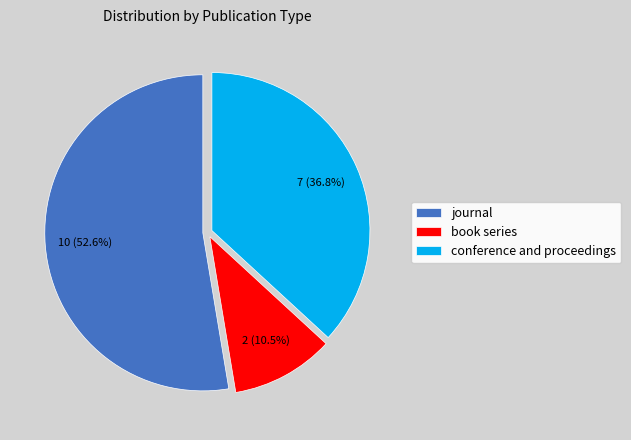

What percentage is NOT represented by book series?

89.5%